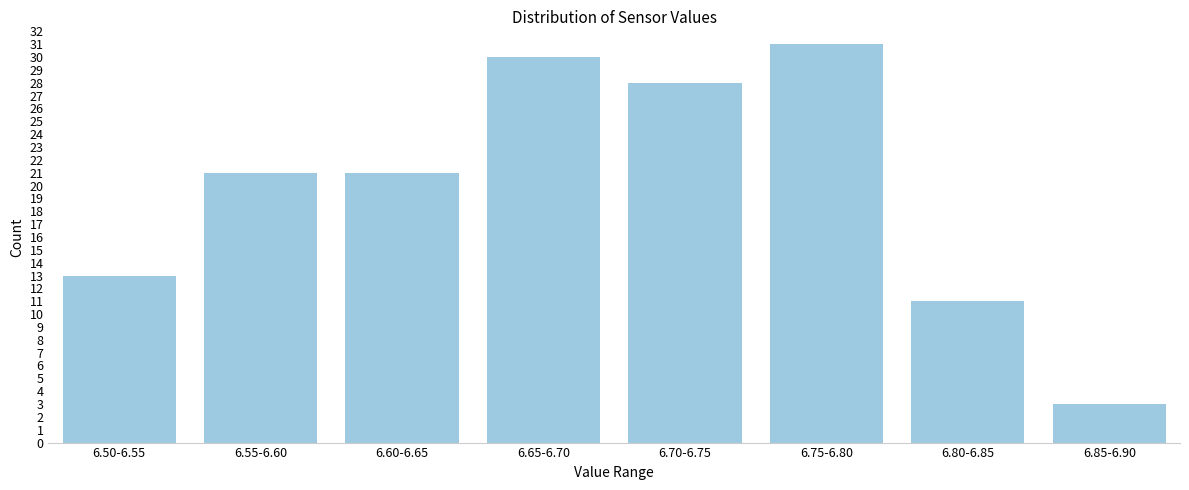

Reading left to right, extract all data points from this chart.

6.50-6.55=13	6.55-6.60=21	6.60-6.65=21	6.65-6.70=30	6.70-6.75=28	6.75-6.80=31	6.80-6.85=11	6.85-6.90=3